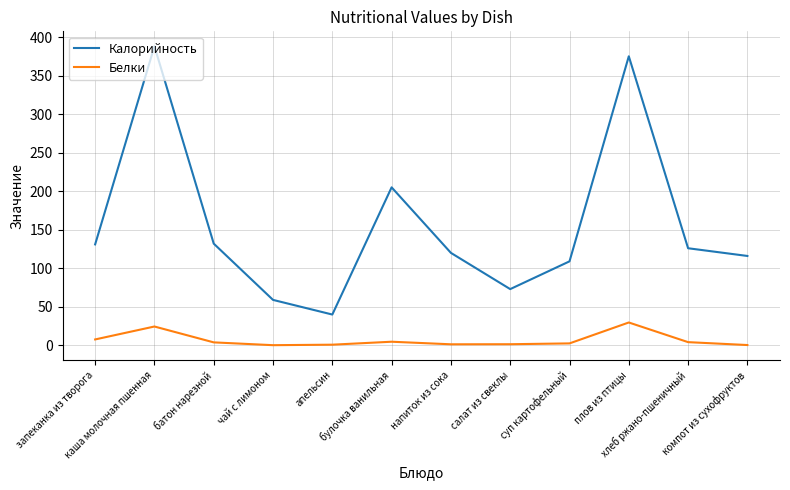

At which category does Калорийность reach its first local peak?

каша молочная пшенная